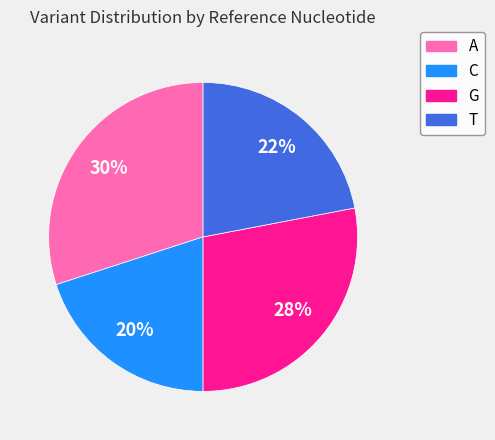

Count the number of slices in the pie.

4